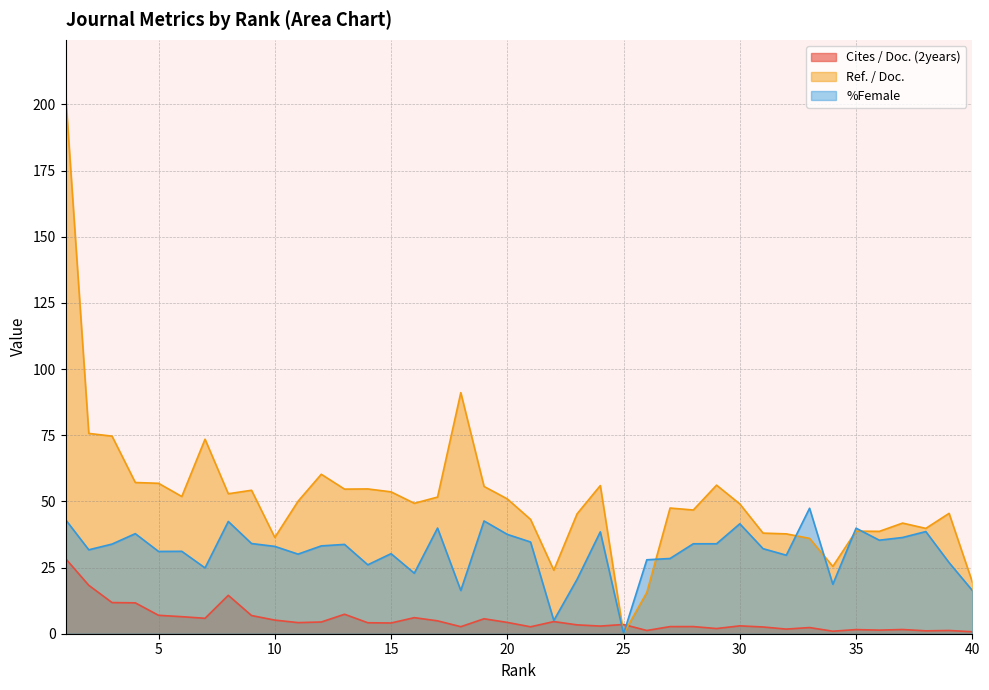

What is the difference between the Ref. / Doc. values at 15 and 11?

3.6